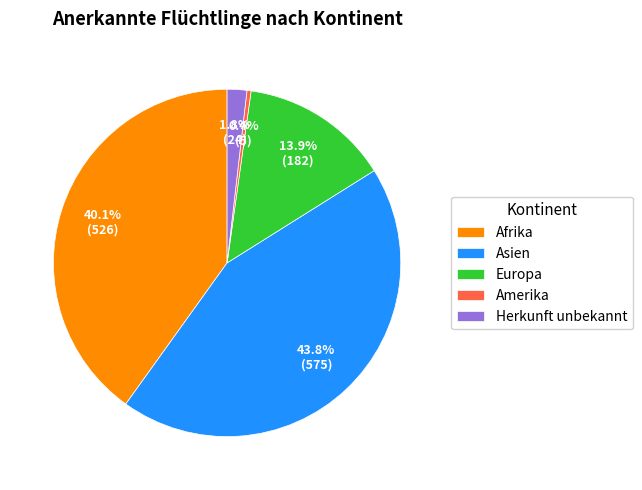

Does Afrika represent more than half of the total?

No